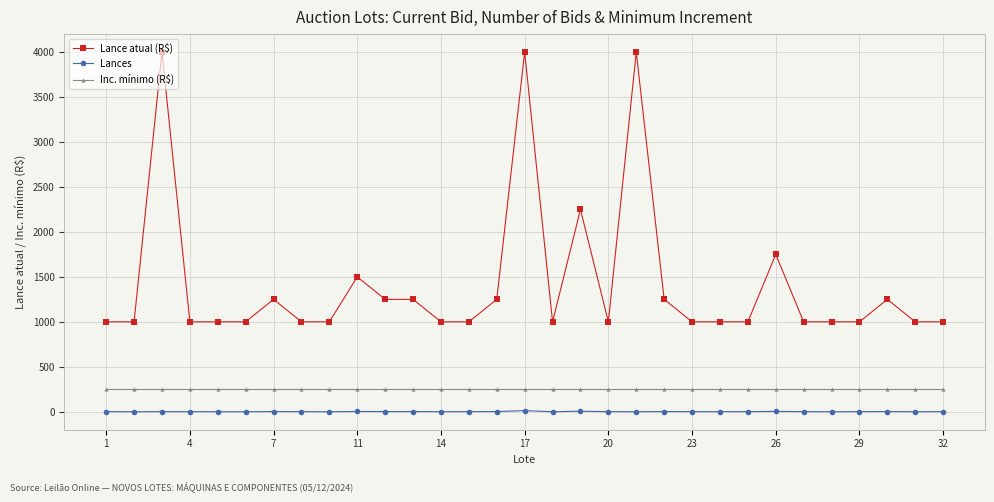

How many data points does each series have?

31